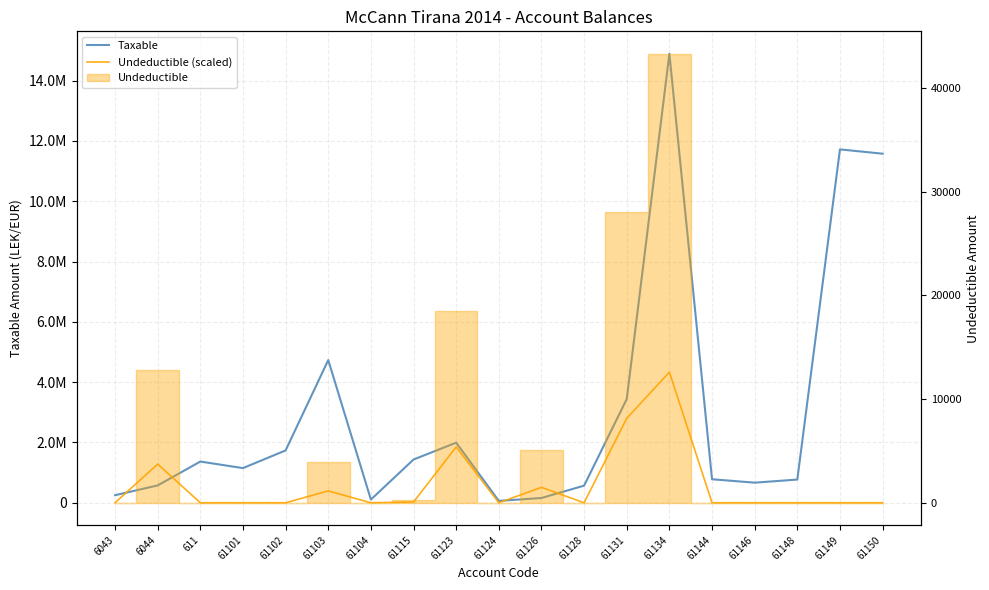

Between which two adjacent categories do Undeductible (scaled) and Taxable first intersect?

6043 and 6044